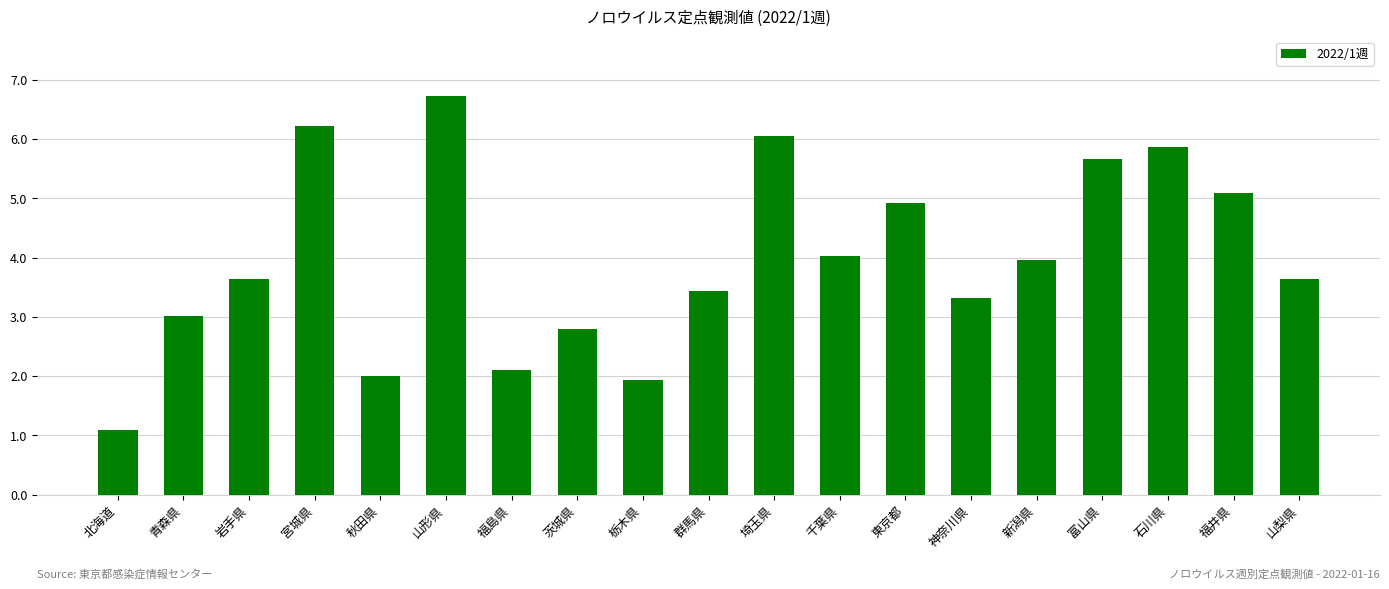

Which has a higher value, 栃木県 or 福井県?

福井県